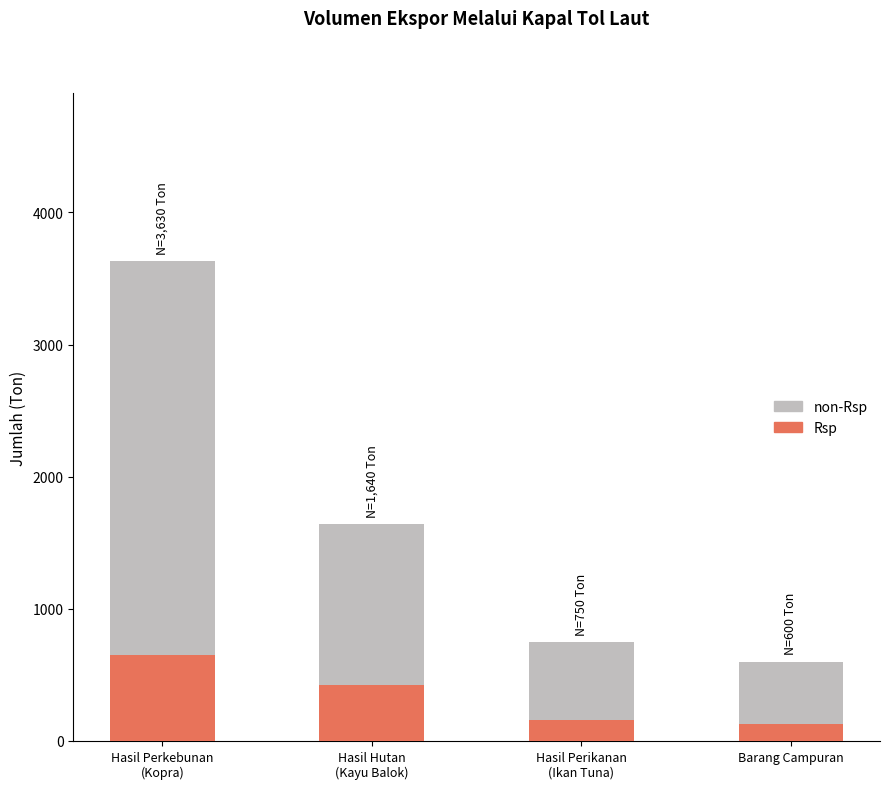

What are all the series names shown in the legend?

non-Rsp, Rsp